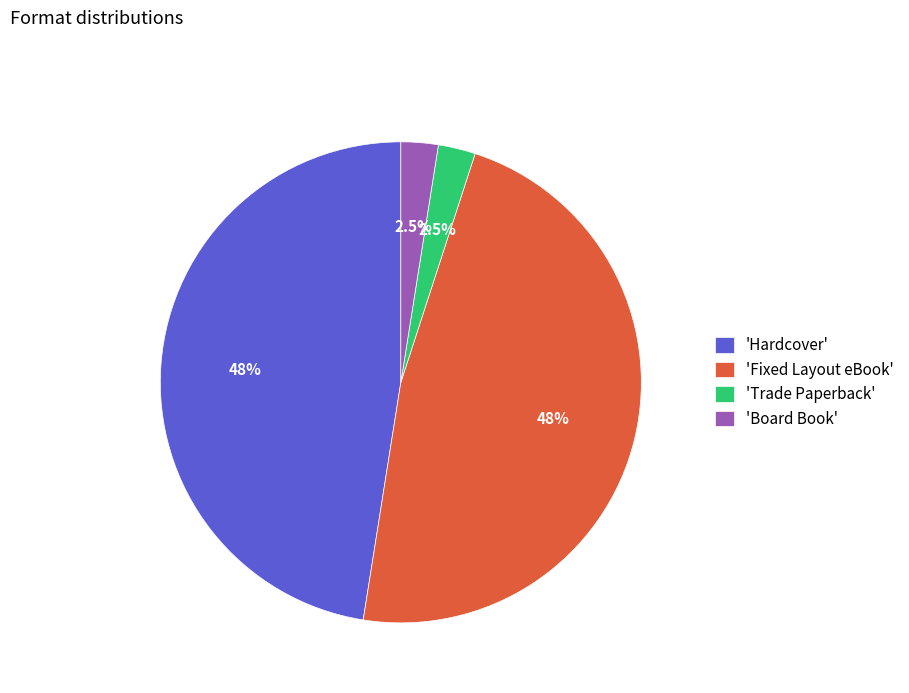

Is 'Hardcover' the majority of the pie?

No